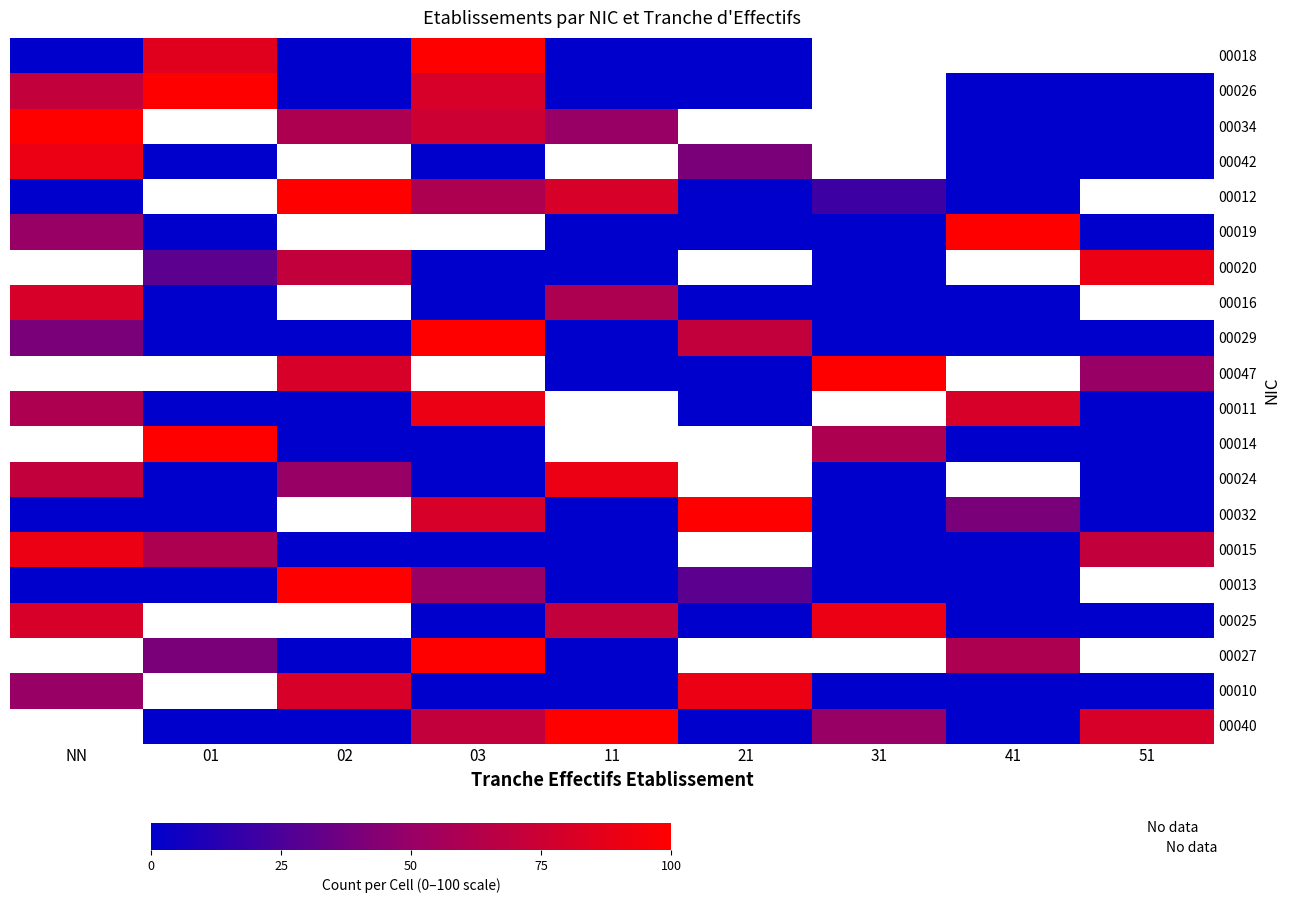

How many values in 00018 are above zero?

2